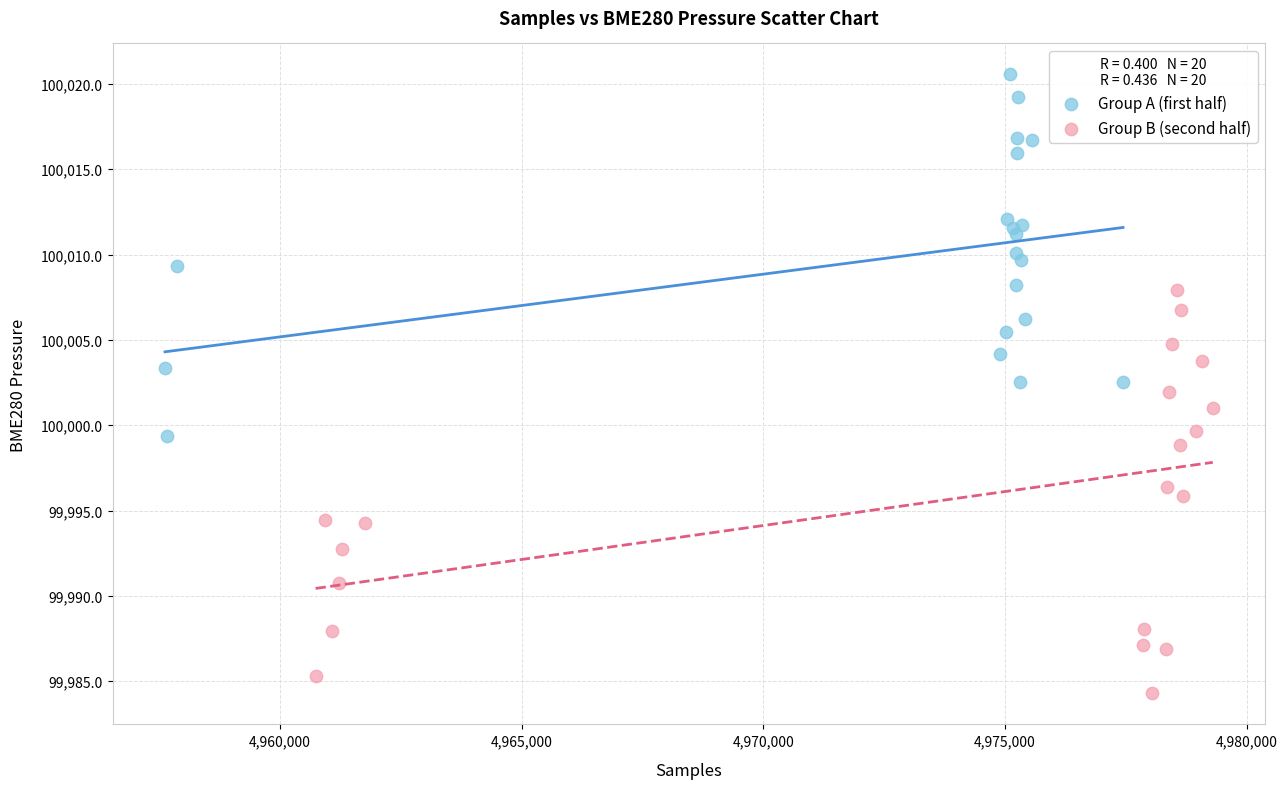

Which series has the widest spread of Y values?

Group B (second half)